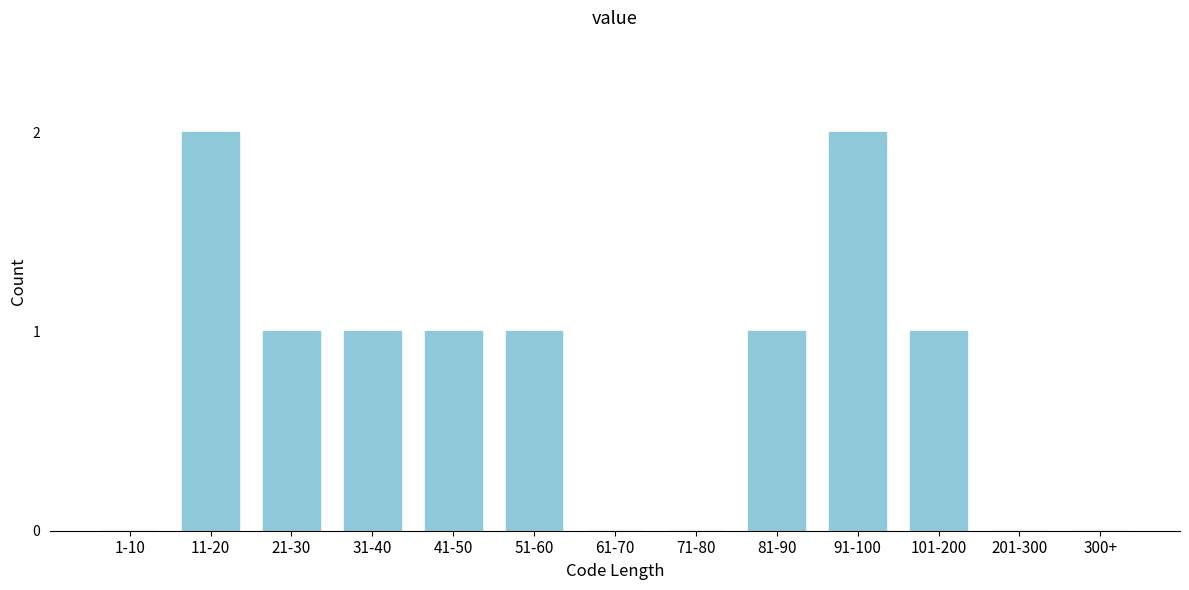

Reading right to left, transcribe all the data shown in this chart.

300+=0	201-300=0	101-200=1	91-100=2	81-90=1	71-80=0	61-70=0	51-60=1	41-50=1	31-40=1	21-30=1	11-20=2	1-10=0